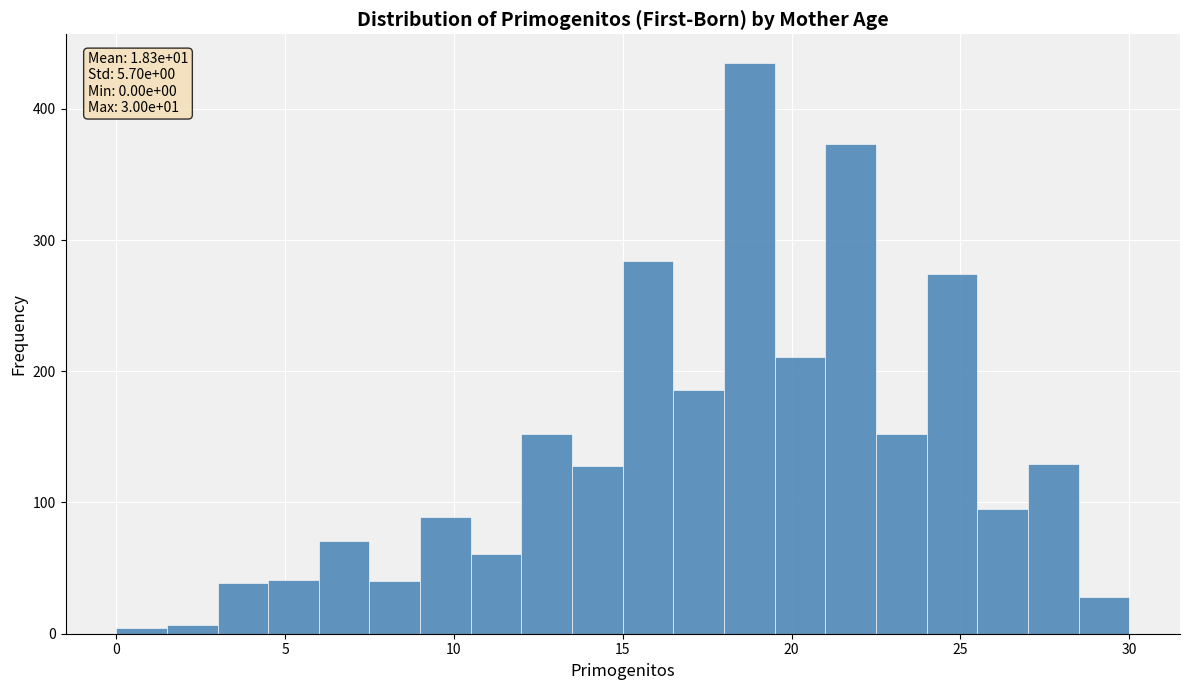

Around what value on the x-axis is the tallest bar? Give the approximate position of its centre, as read against the axis.

19.0